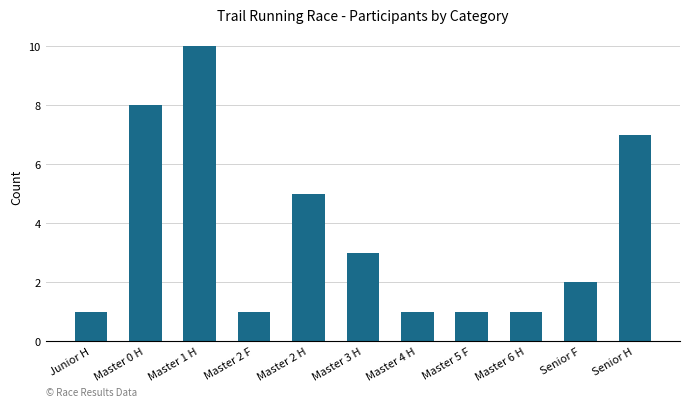

Is it true that the value at Senior F is 2?

True